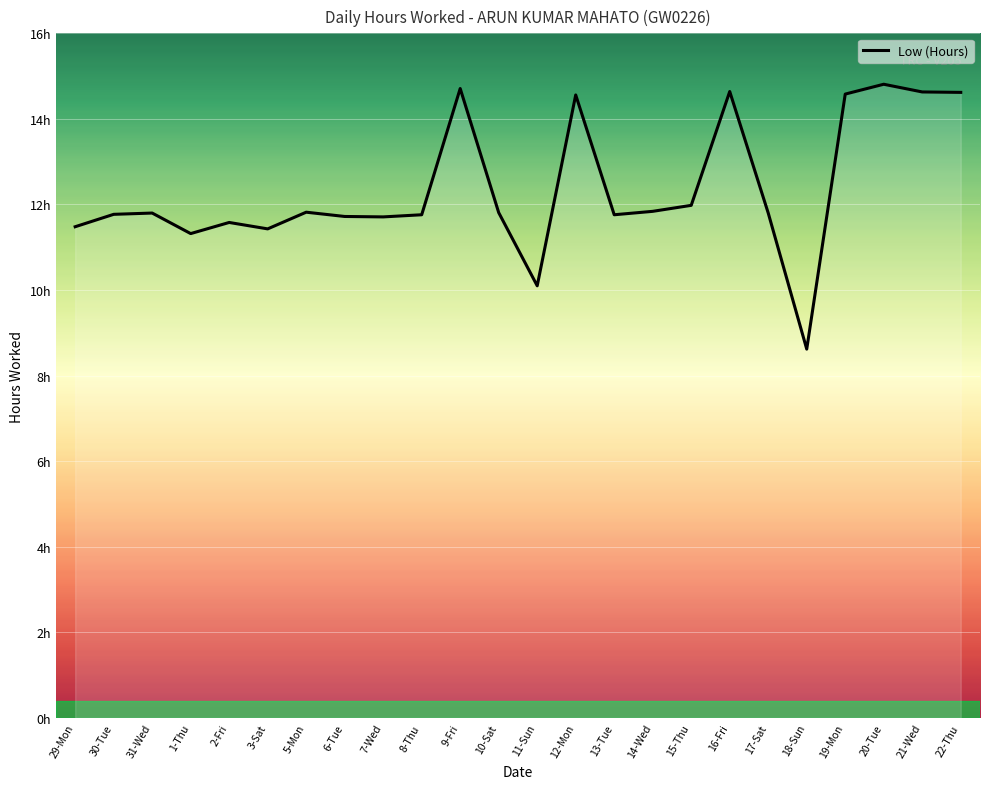

The chart shows a value of 2.8 at 11-Sun. True or false?

False